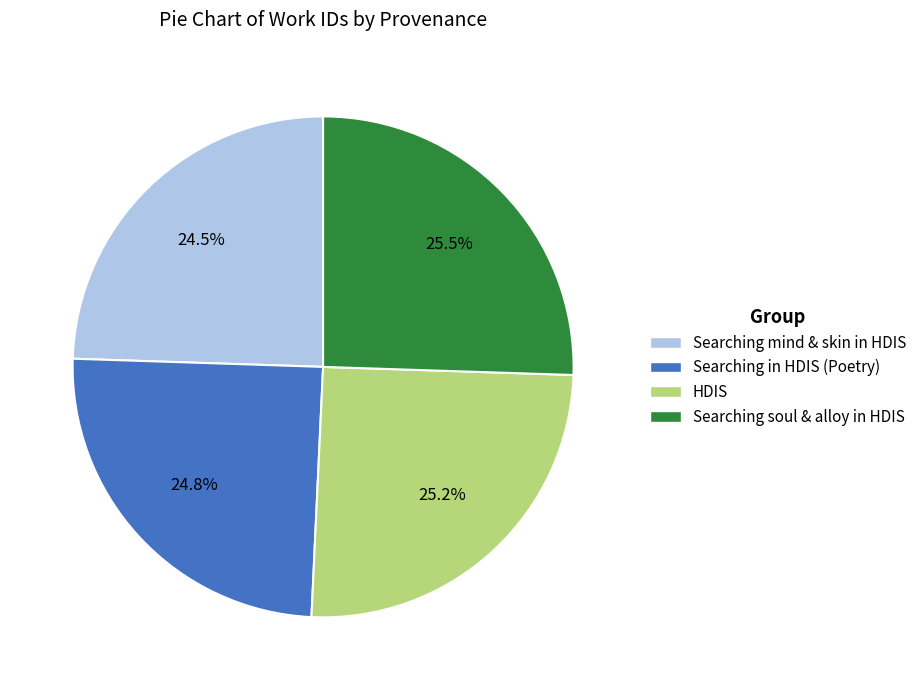

Does any single category account for the majority?

No